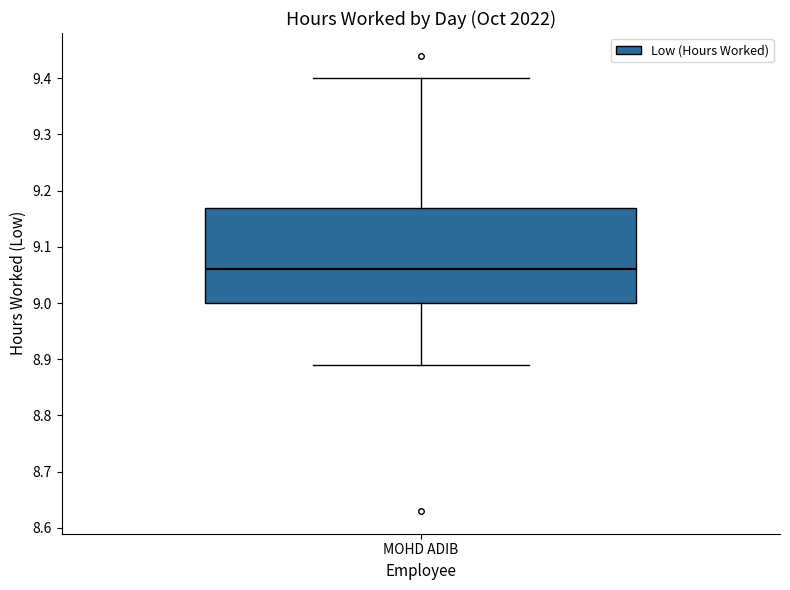

Read this box plot against the y-axis: the position of the median line, the range covered by the box, and the ends of both whiskers. The values are not printed on the chart, so give them approximately, as read against the axis.

median 9.06, box 9.00 to 9.17, whiskers 8.89 to 9.40